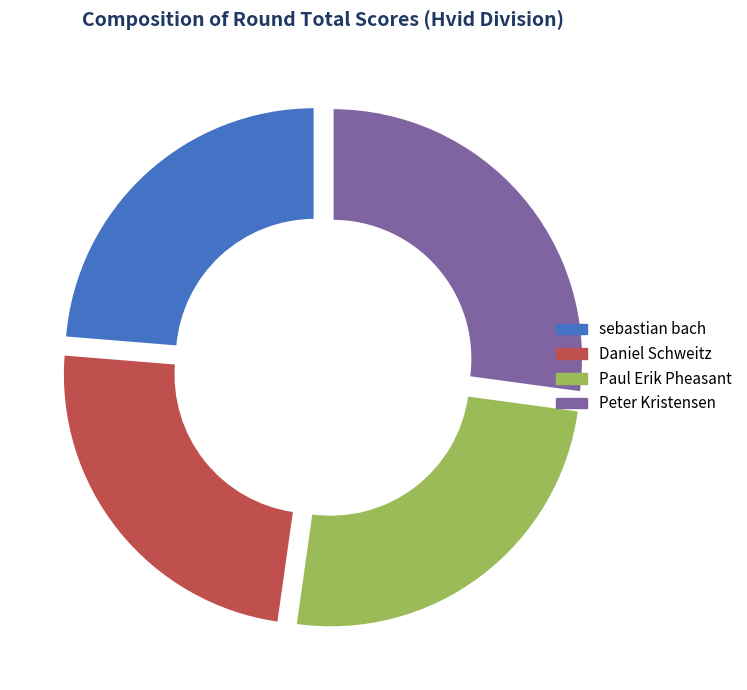

Which category has the biggest portion of the pie?

Peter Kristensen